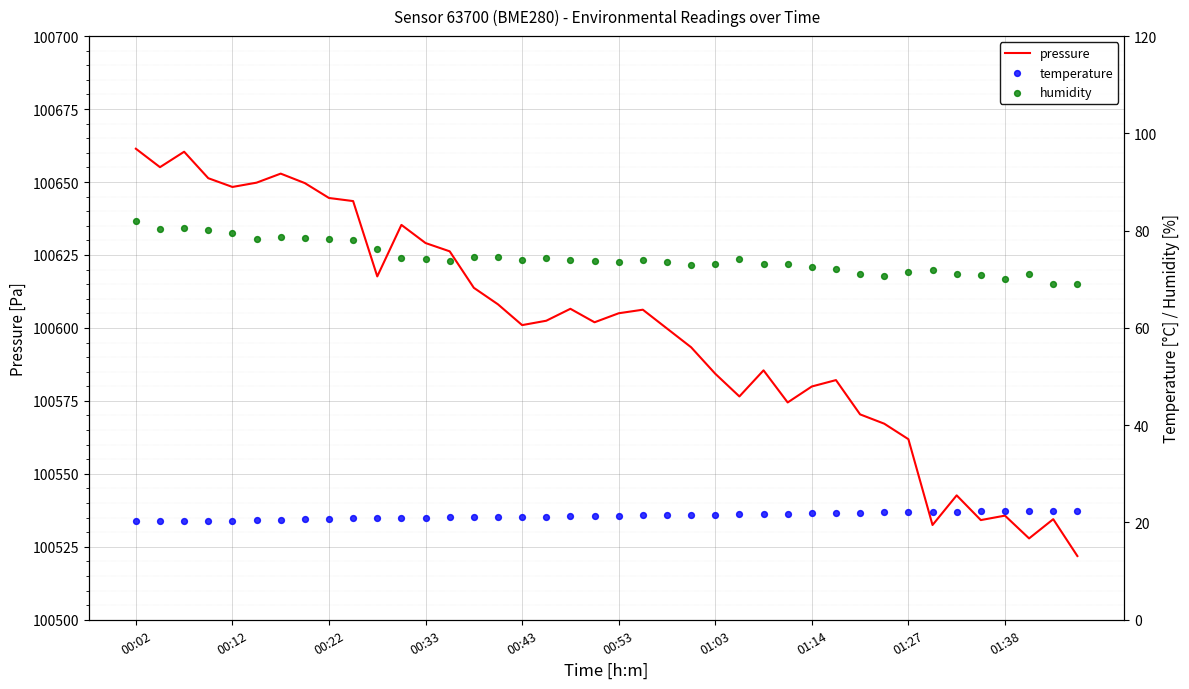

Is the value of humidity at 31 greater than the value of pressure at 11?

No